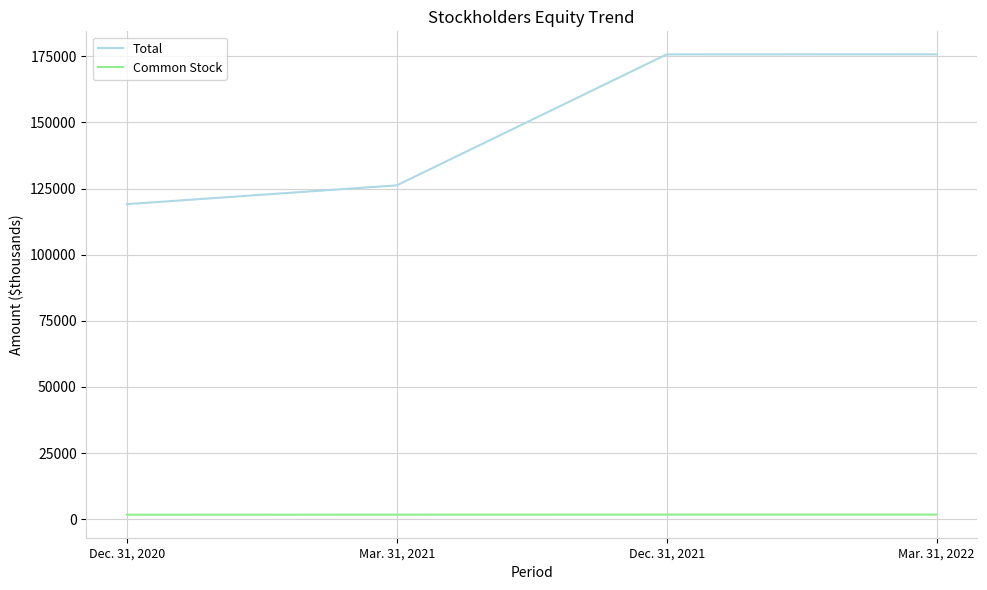

Read the Total value at Mar. 31, 2021.

126225